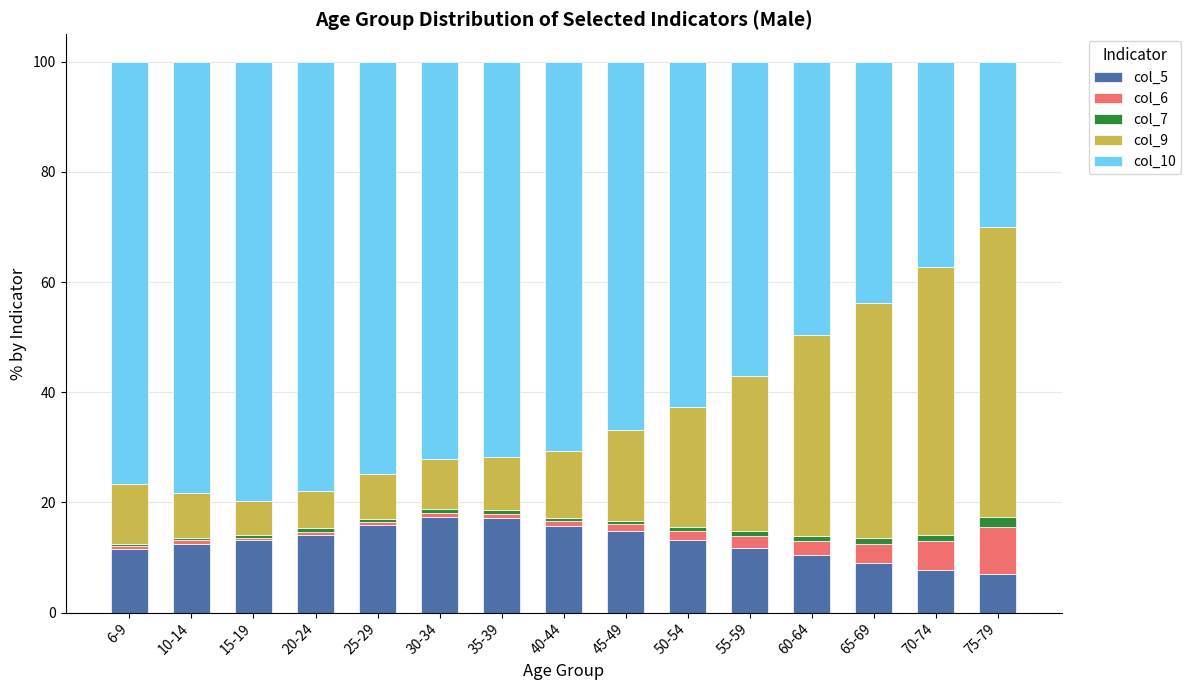

Is it true that col_5 equals 11.6 at 70-74?

False